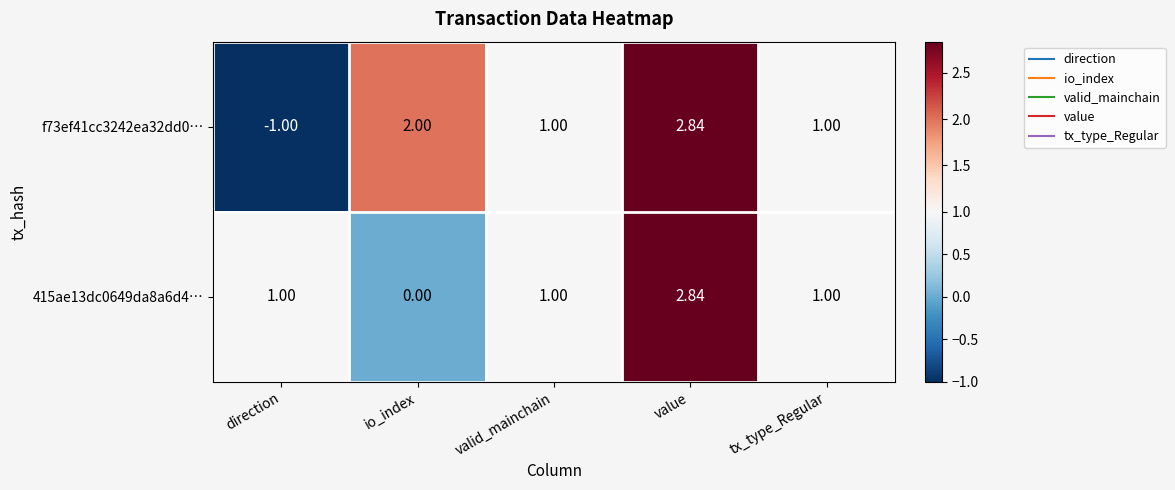

What is the spread (max minus min) of values at direction?

2.0